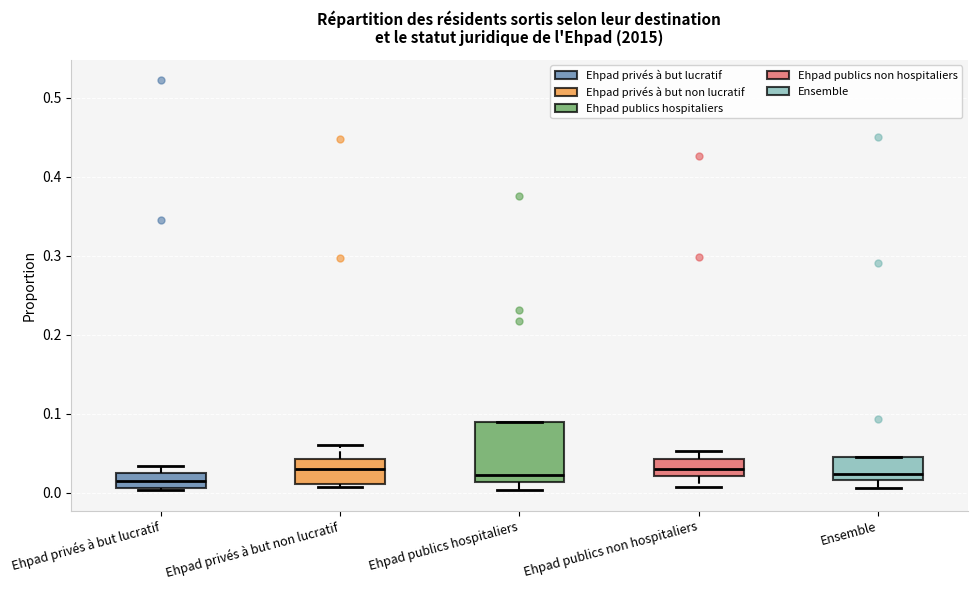

Which box is the tallest, from its lower edge to its upper edge?

Ehpad publics hospitaliers